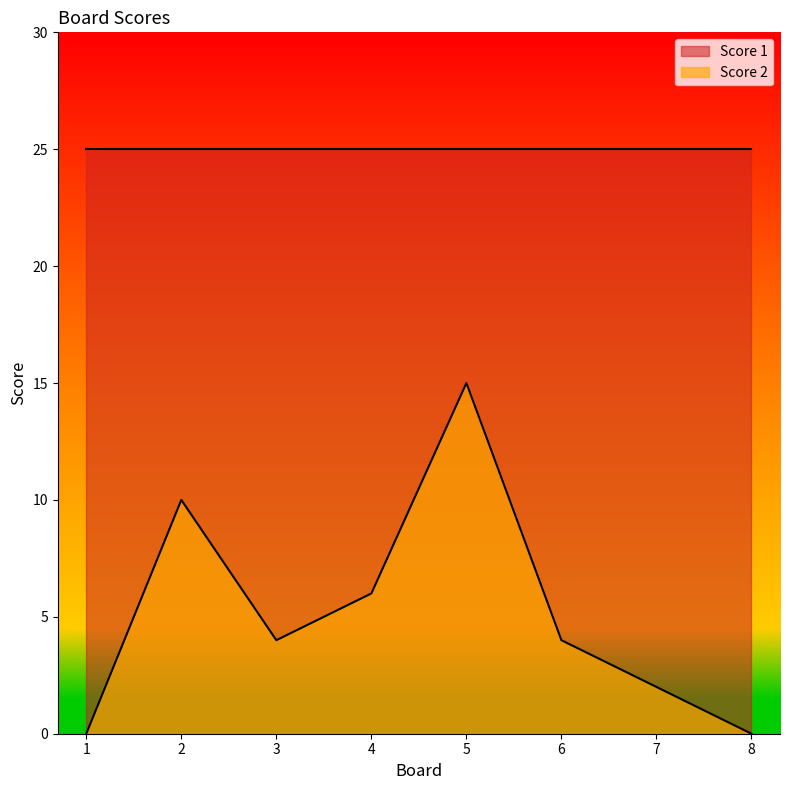

Which category has the lowest value across all series?

1